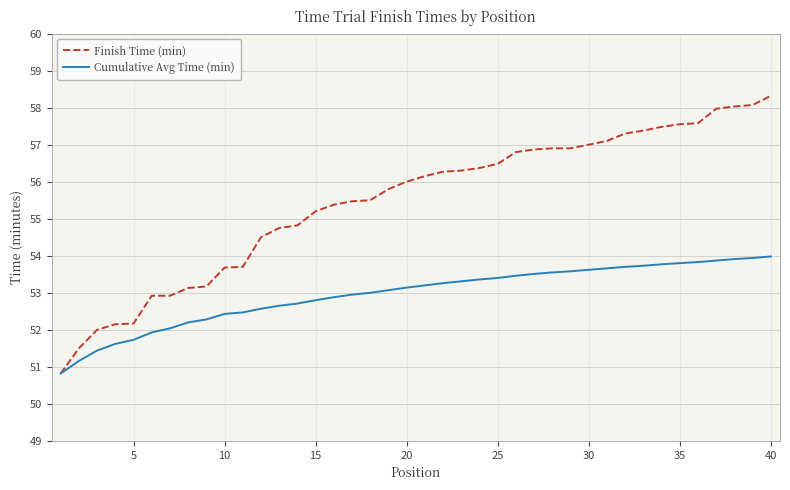

Which series has the largest total across all categories?

Finish Time (min)